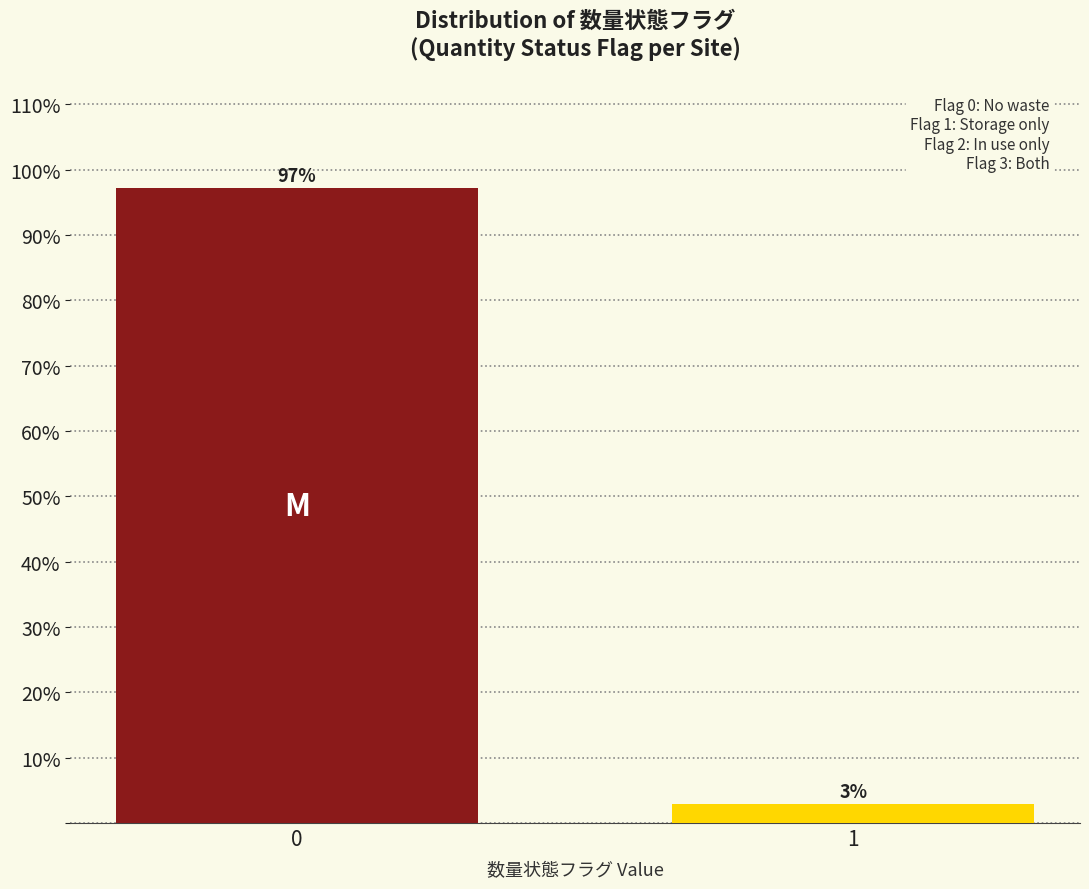

What is the sum of the values at 1 and 0?

100.0